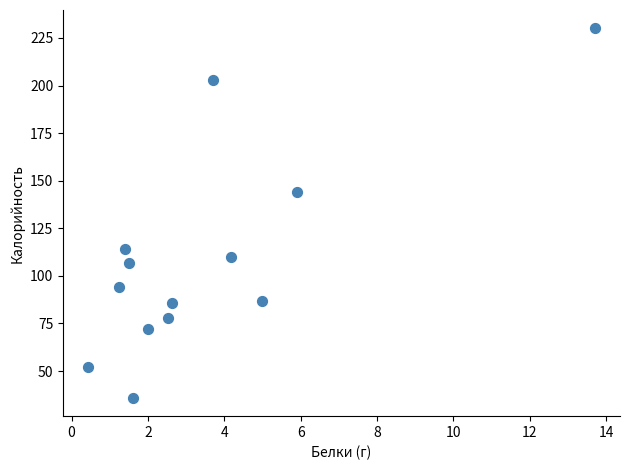

What is the range of Y values (max minus min)?

194